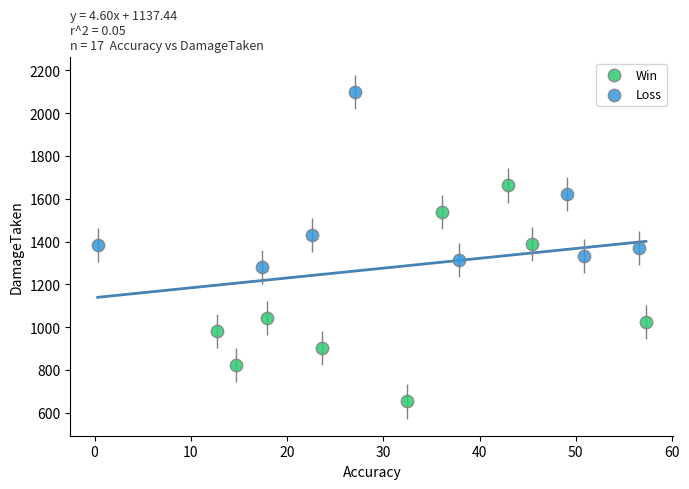

Which series reaches the minimum Y coordinate?

Win